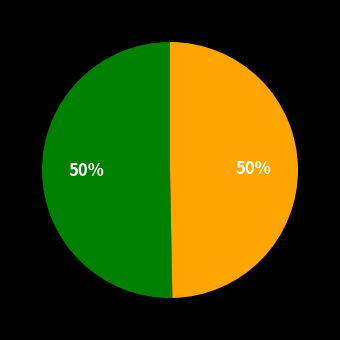

To the nearest percent, what is the average slice percentage?

50%